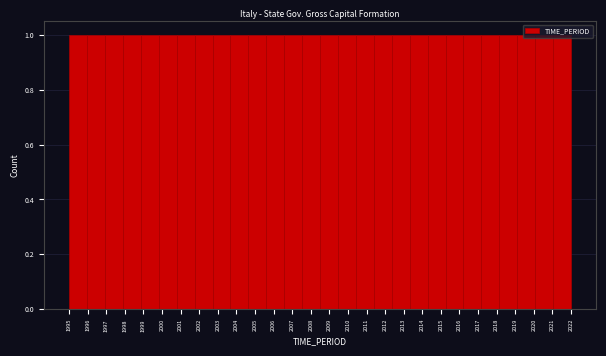

How tall is the bar that spans 1996.0 to 1996.9 on the x-axis? Neither the bar edges nor the heights are printed on the chart, so give them approximately, as read against the axes.

1